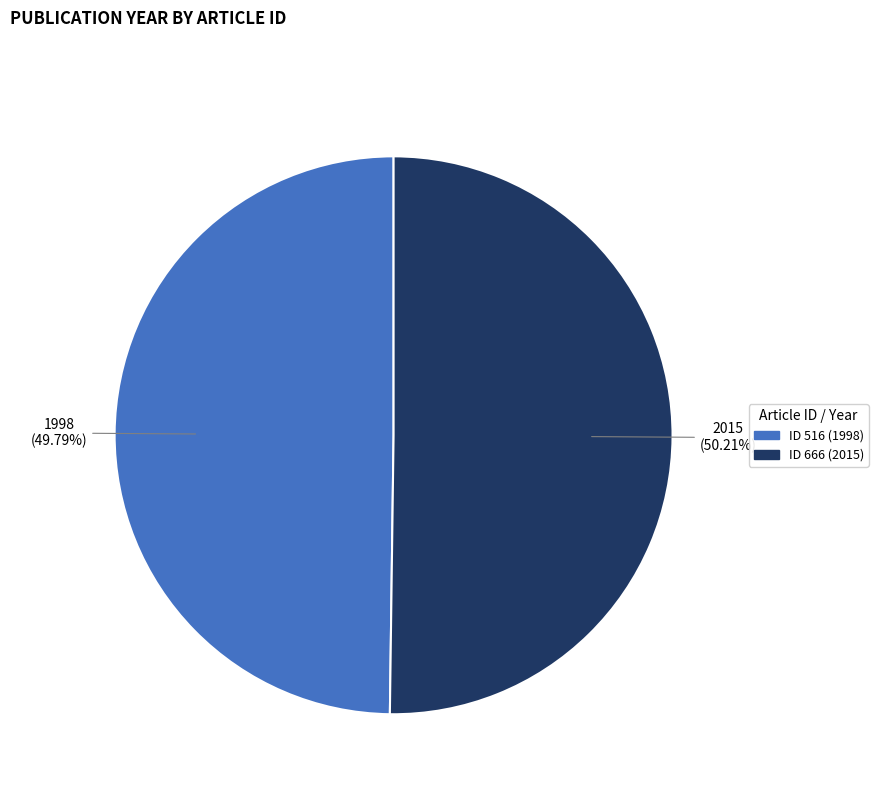

Does any single category account for the majority?

Yes